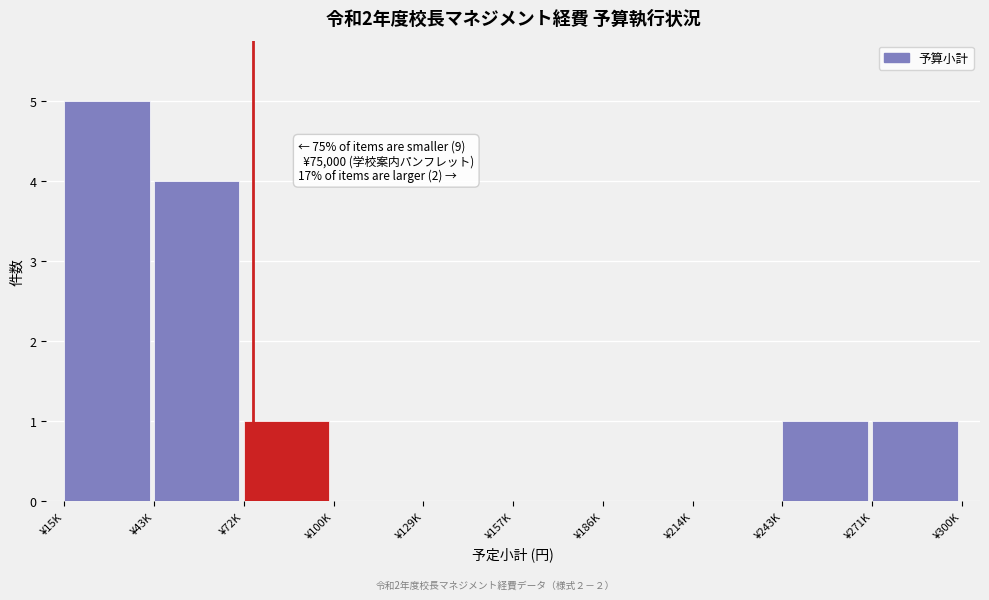

Reading left to right, what are all the values shown in this chart?

¥15K=5	¥43K=4	¥72K=1	¥100K=0	¥129K=0	¥157K=0	¥186K=0	¥214K=0	¥243K=1	¥271K=1